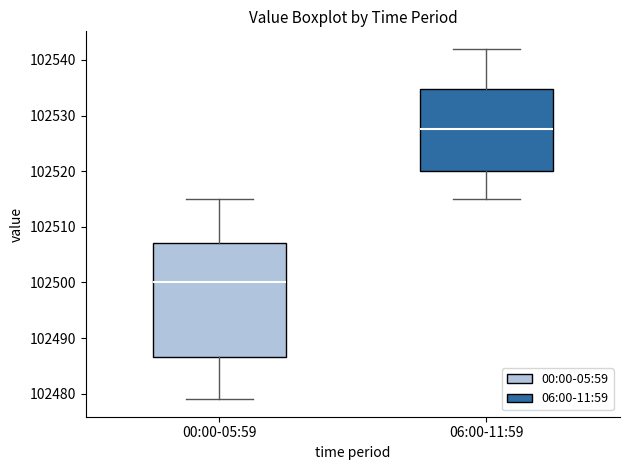

Where is the upper edge of the box for 06:00-11:59 on the y-axis? The values are not printed on the chart, so give them approximately, as read against the axis.

102535